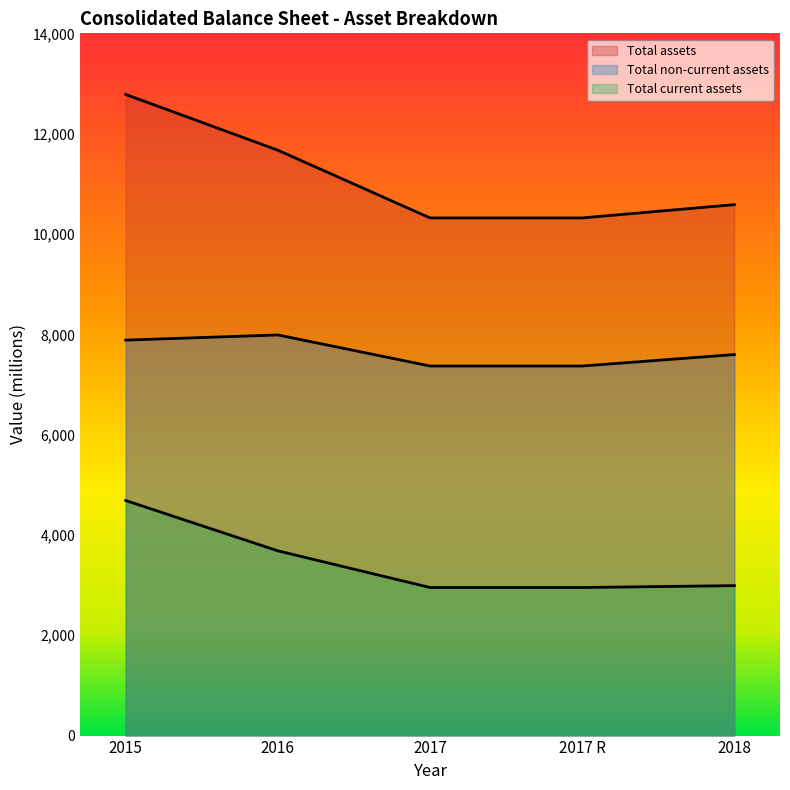

Which series has the largest total across all categories?

Total assets